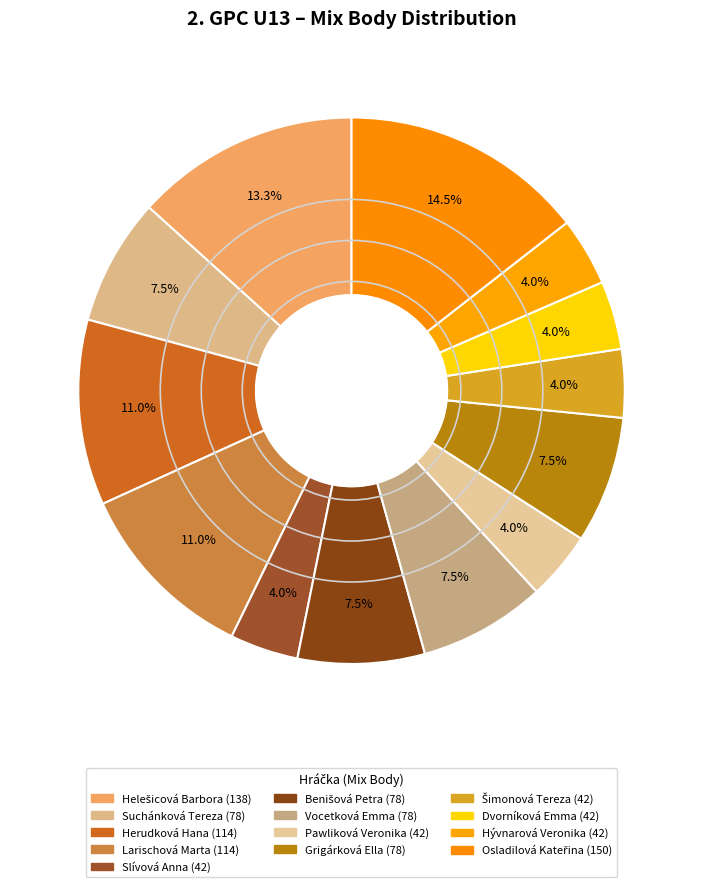

What percentage is the Grigárková Ella slice, to the nearest percent?

8%